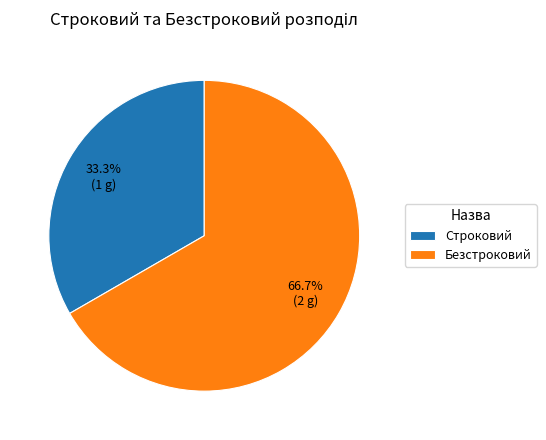

Which has a higher value, Безстроковий or Строковий?

Безстроковий